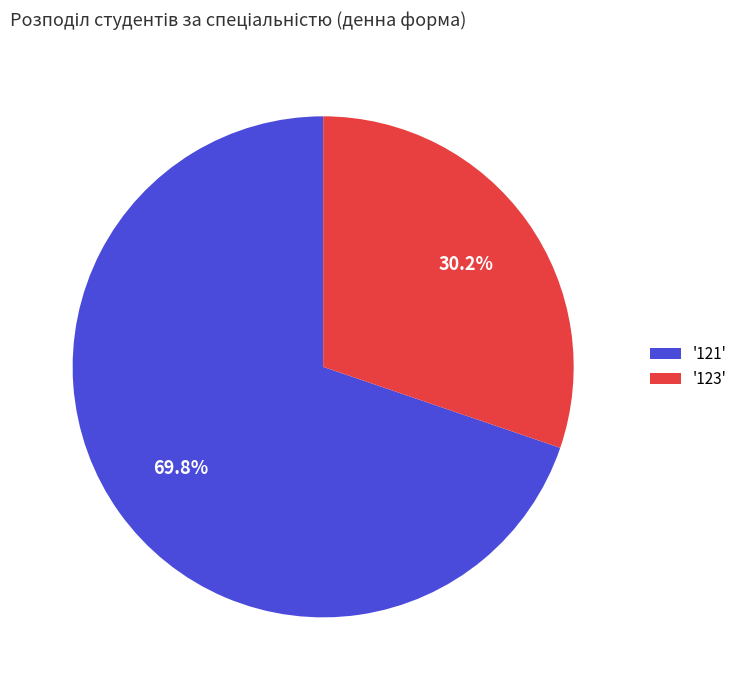

Which category has the smallest portion of the pie?

'123'